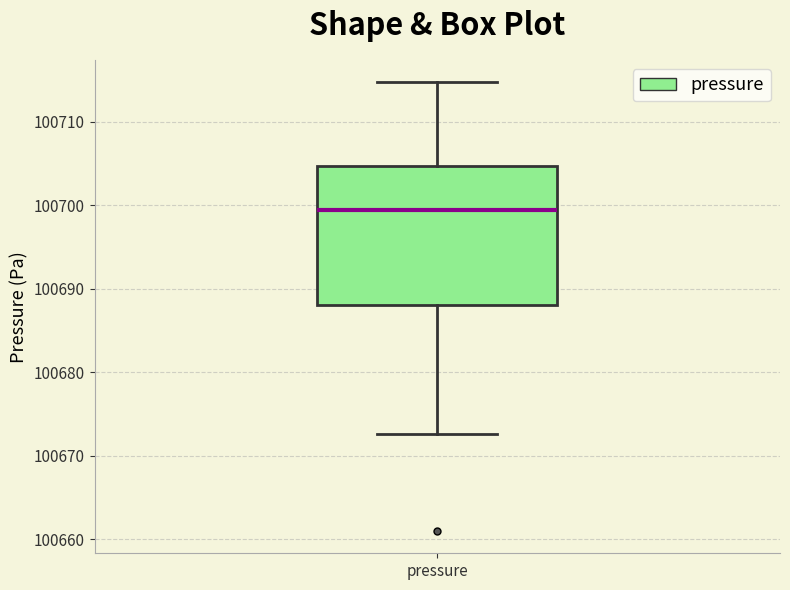

Transcribe this box plot: give where the median line is, the range the box spans, and where the two whiskers end, as read against the y-axis. The values are not printed on the chart, so give them approximately, as read against the axis.

median 100699, box 100688 to 100705, whiskers 100673 to 100715